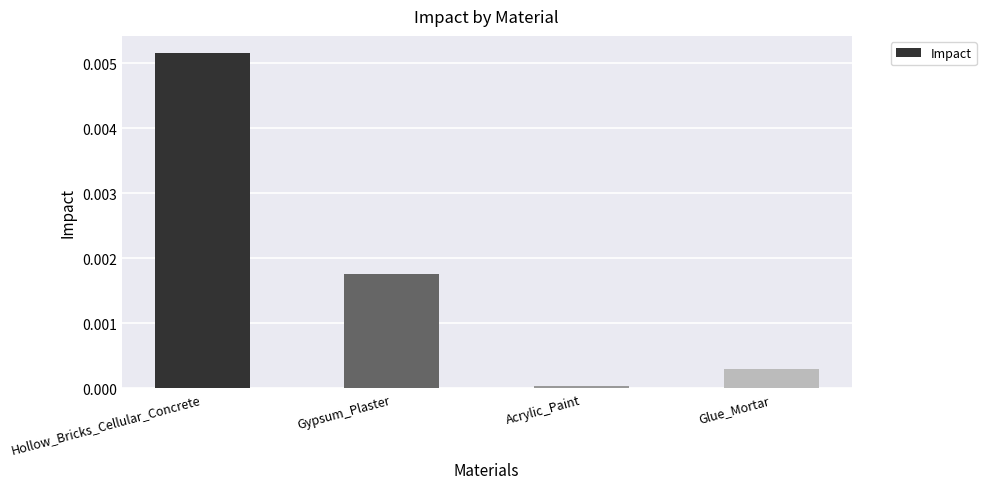

List the labels in order of value, largest first.

Hollow_Bricks_Cellular_Concrete, Gypsum_Plaster, Glue_Mortar, Acrylic_Paint